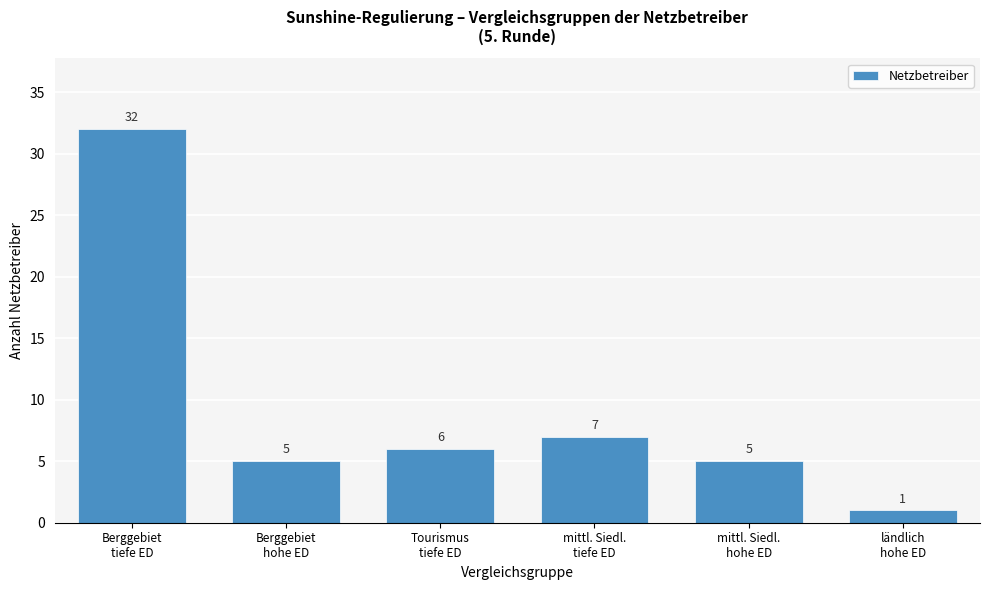

Reading right to left, list all the values displayed in this chart.

1	5	7	6	5	32